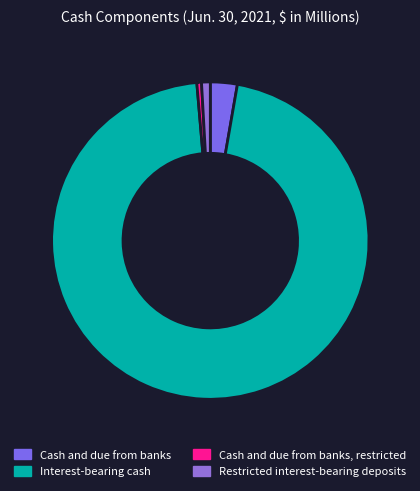

Rank the categories by value from lowest to highest.

Cash and due from banks, restricted, Restricted interest-bearing deposits, Cash and due from banks, Interest-bearing cash